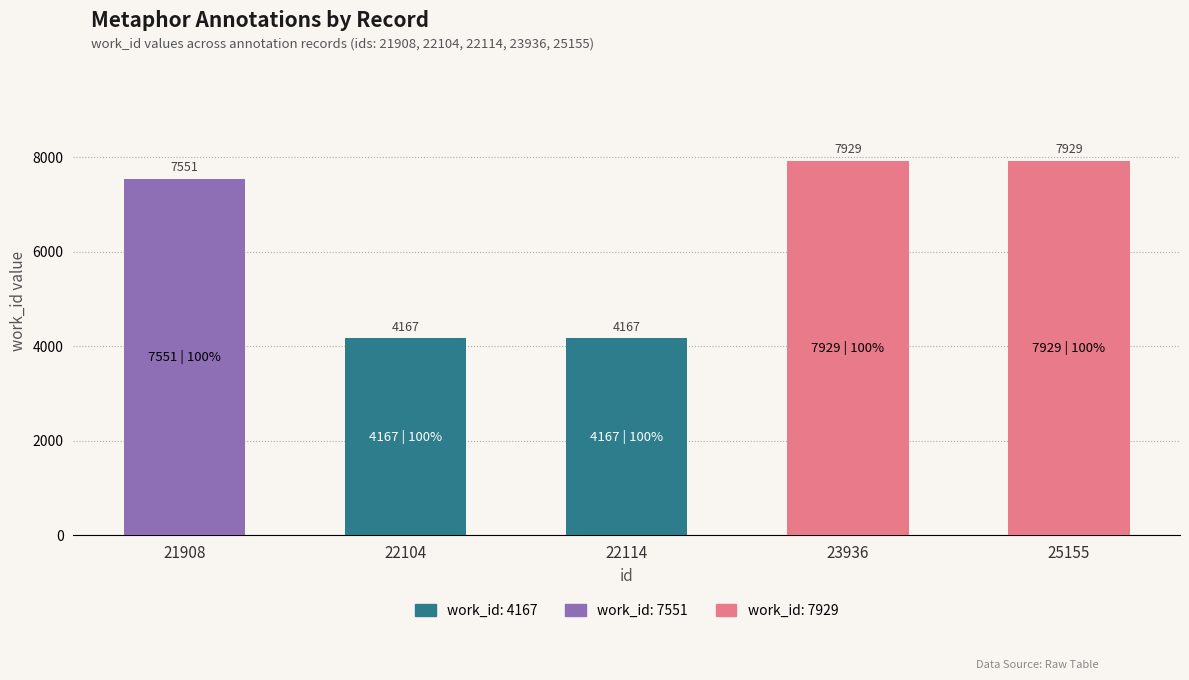

Reading left to right, transcribe the values for 4167.

21908=0	22104=4167	22114=4167	23936=0	25155=0